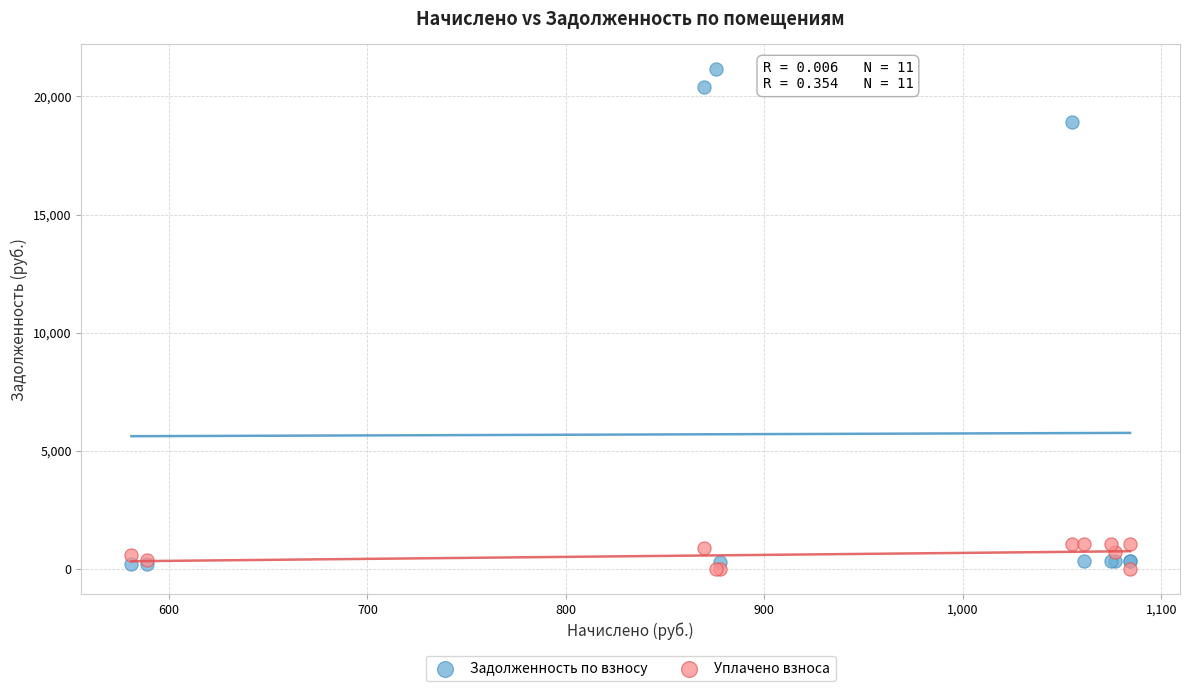

Across all series, what Y value is closest to 10571?

18895.7